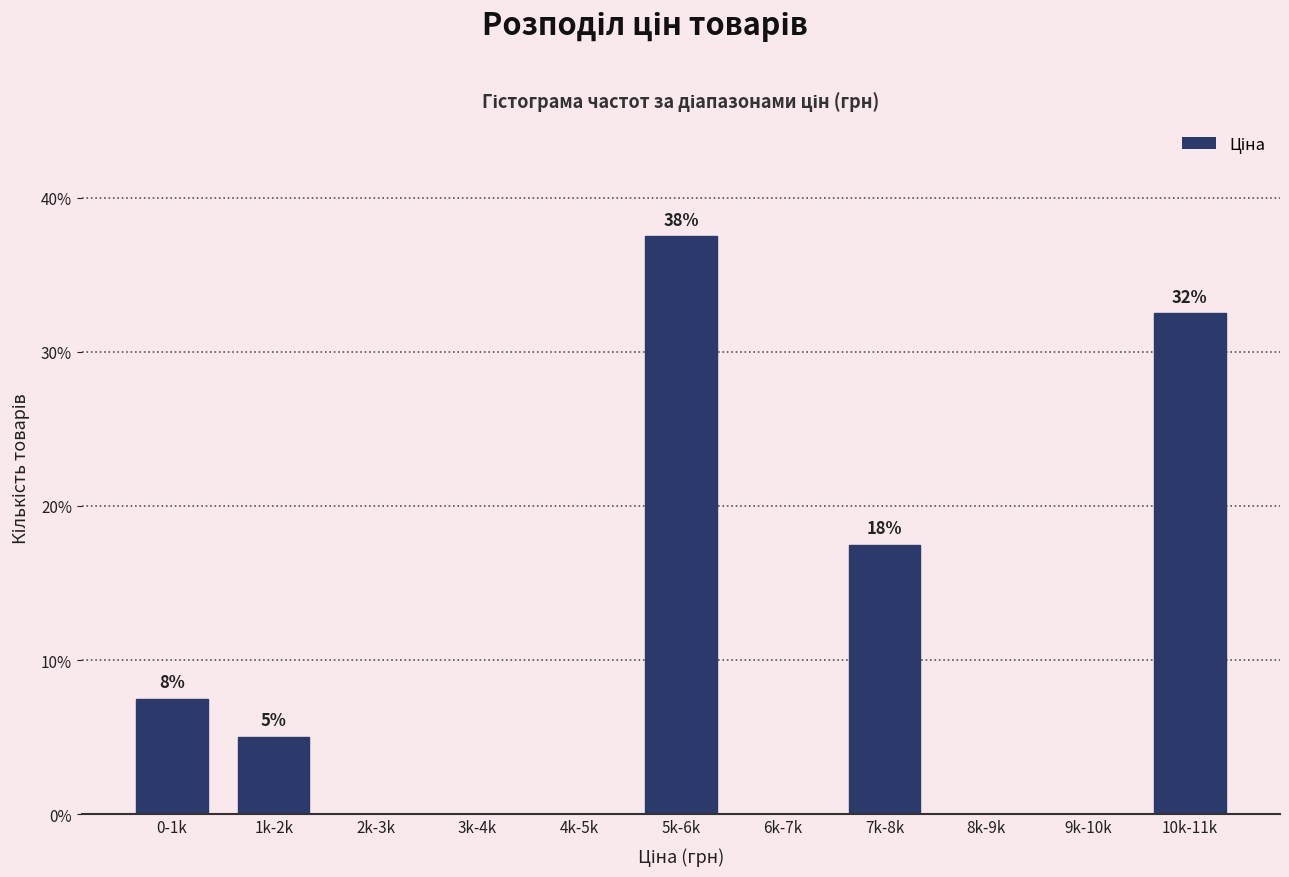

Reading right to left, what are all the values shown in this chart?

10k-11k=32.5	9k-10k=0.0	8k-9k=0.0	7k-8k=17.5	6k-7k=0.0	5k-6k=37.5	4k-5k=0.0	3k-4k=0.0	2k-3k=0.0	1k-2k=5.0	0-1k=7.5